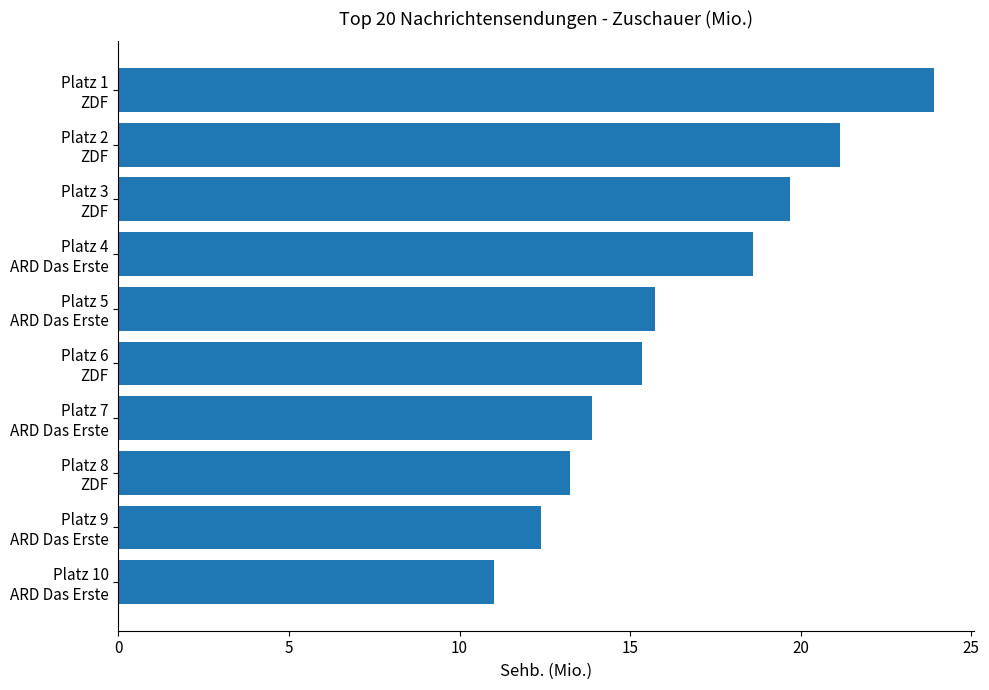

What is the maximum value shown in the chart?

23.9